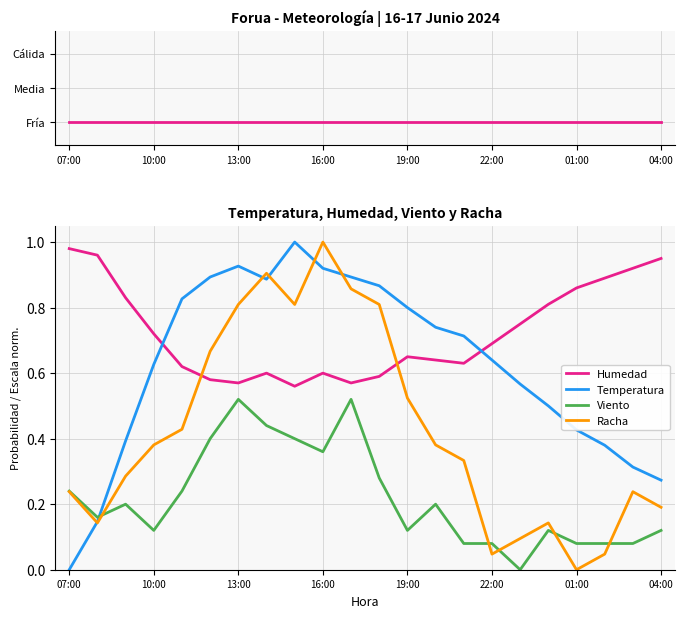

True or false: Humedad and Viento cross at least once.

False